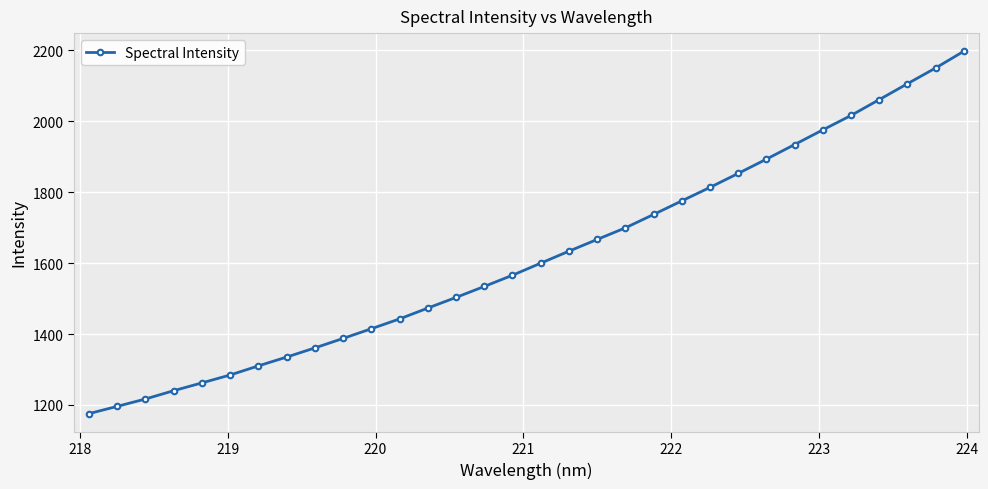

What is the smallest value displayed?

1175.4